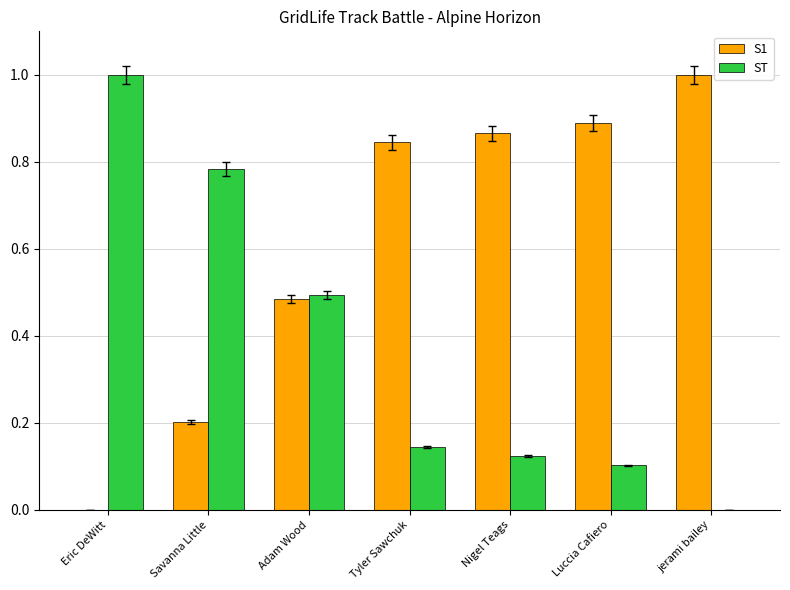

What is the spread (max minus min) of values at Tyler Sawchuk?

0.7